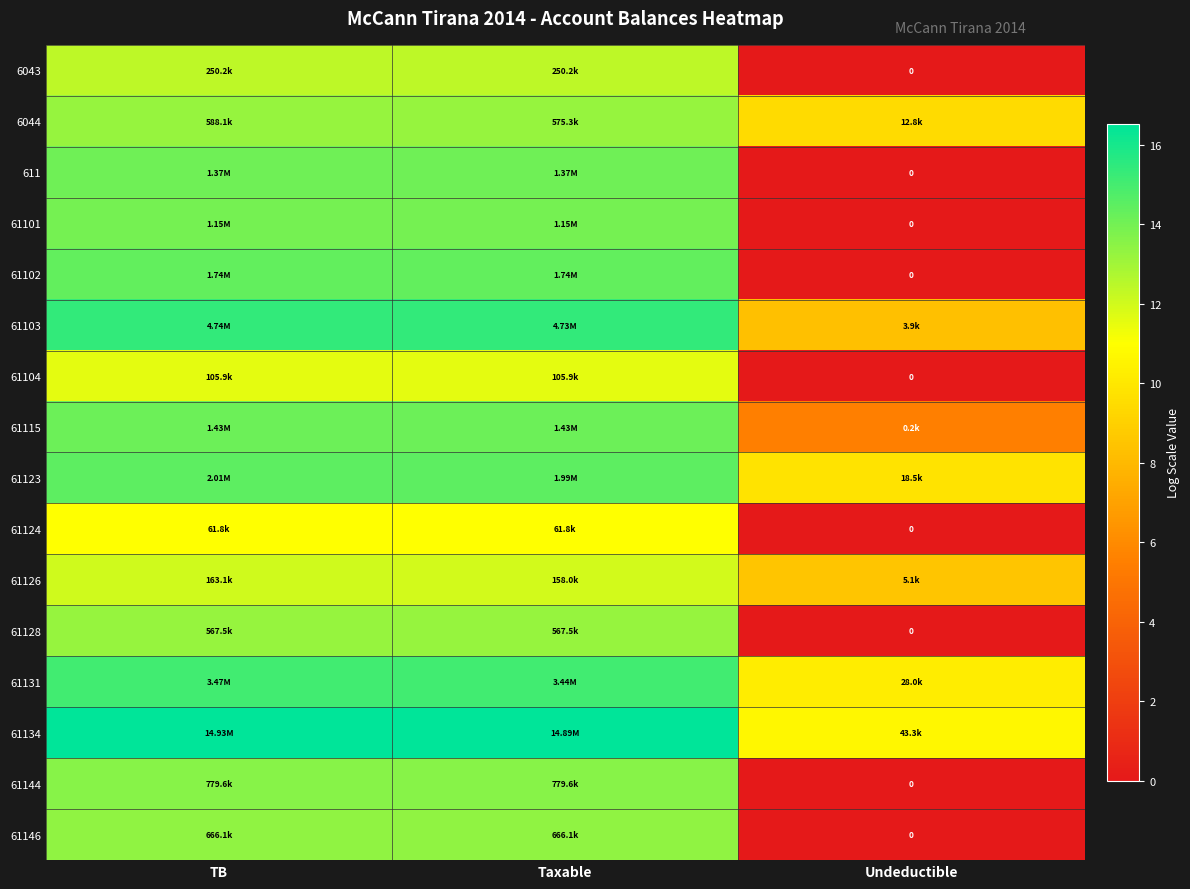

Rank the categories by 61144 value from lowest to highest.

Undeductible, TB, Taxable